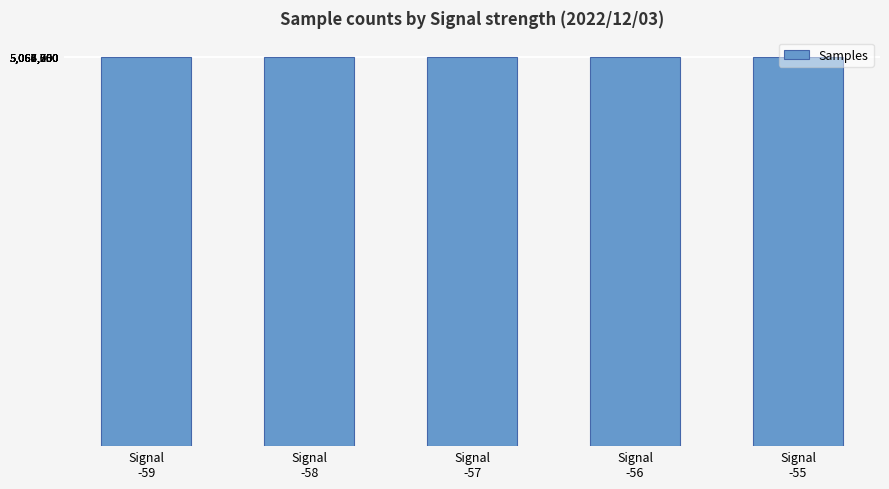

Does the chart contain stacked bars?

No